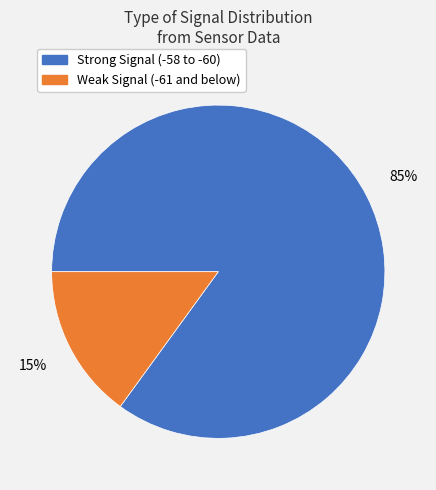

Is there a majority slice in this chart?

Yes